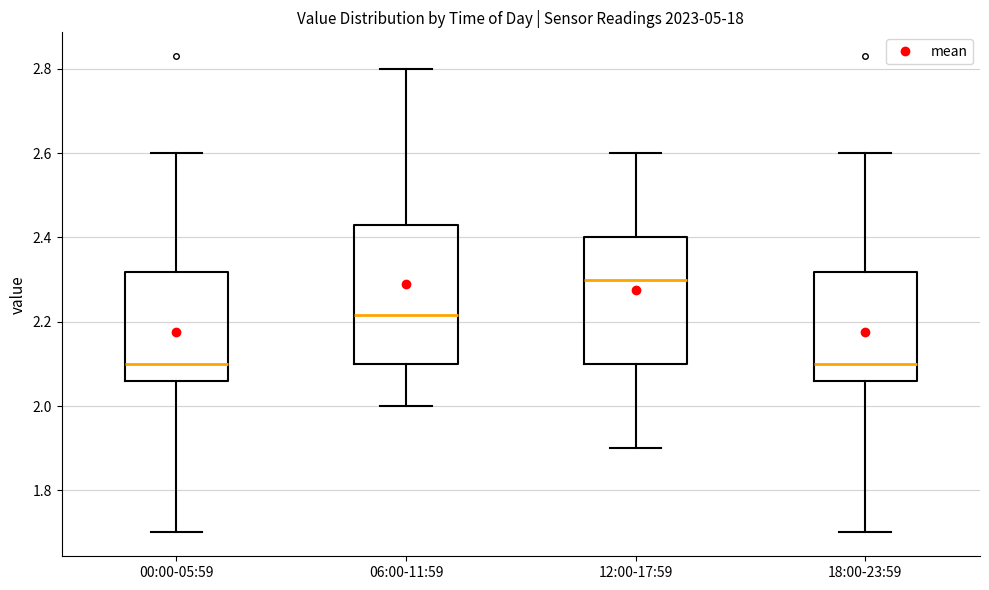

Reading left to right, read every box against the y-axis: the position of its median line, the range the box covers, and the ends of its whiskers. The values are not printed on the chart, so give them approximately, as read against the axis.

00:00-05:59: median 2.10, box 2.06 to 2.32, whiskers 1.70 to 2.60
06:00-11:59: median 2.22, box 2.10 to 2.44, whiskers 2.00 to 2.80
12:00-17:59: median 2.30, box 2.10 to 2.40, whiskers 1.90 to 2.60
18:00-23:59: median 2.10, box 2.06 to 2.32, whiskers 1.70 to 2.60